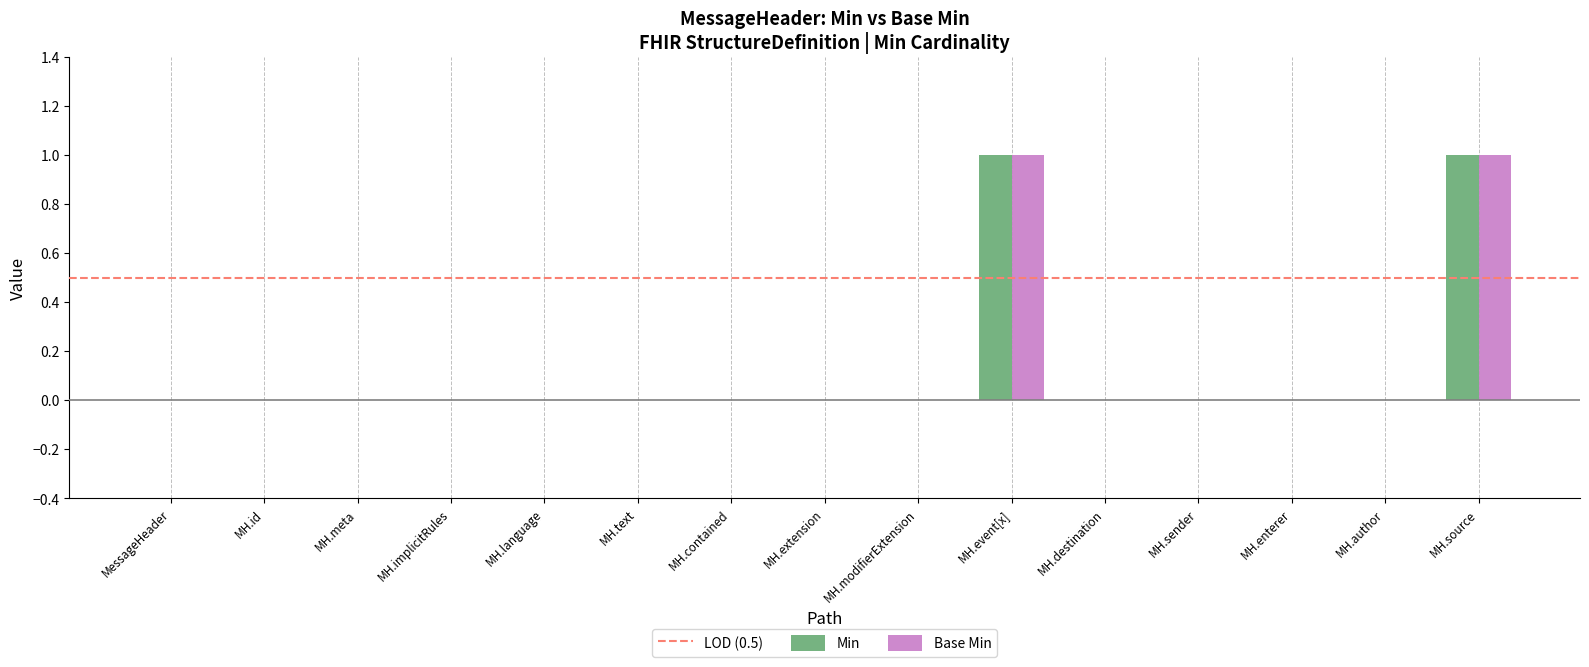

True or false: Min has a value of 1 at MH.language.

False